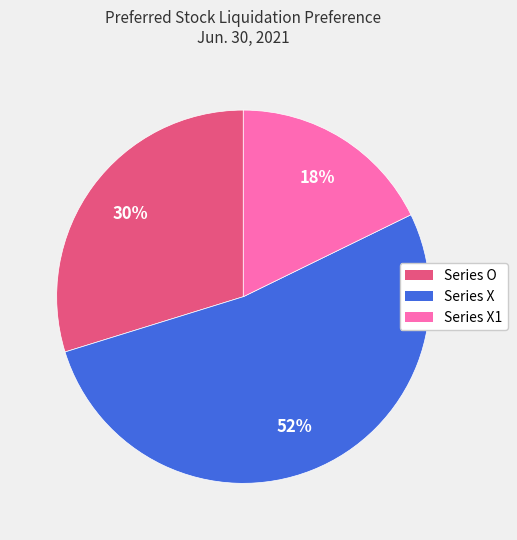

Does any single category account for the majority?

Yes